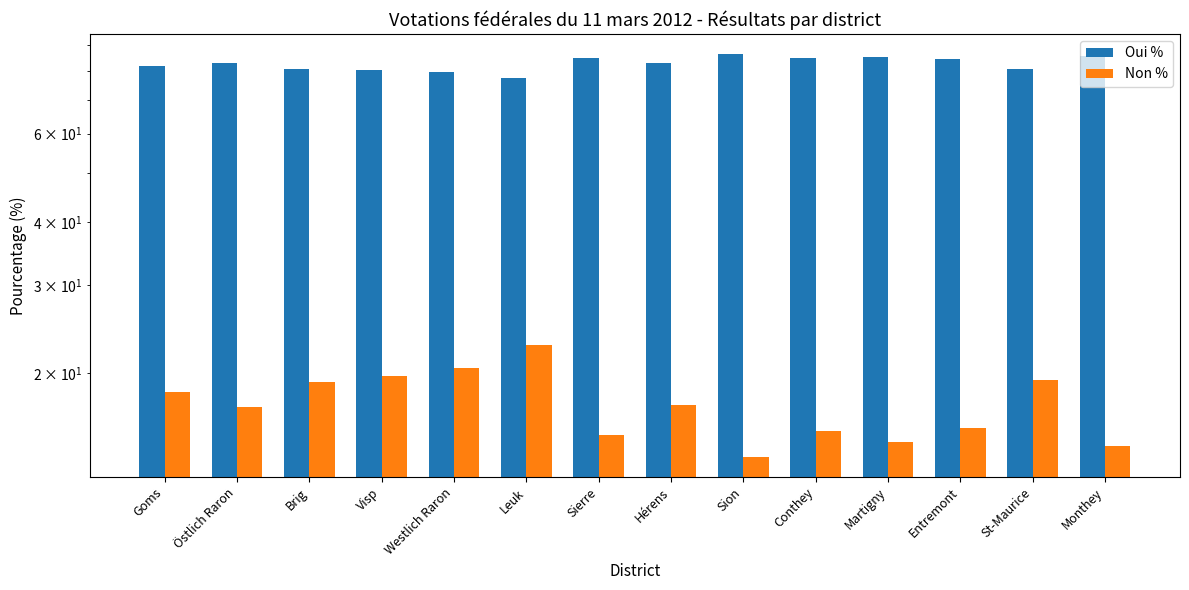

What position from the left is Leuk?

6